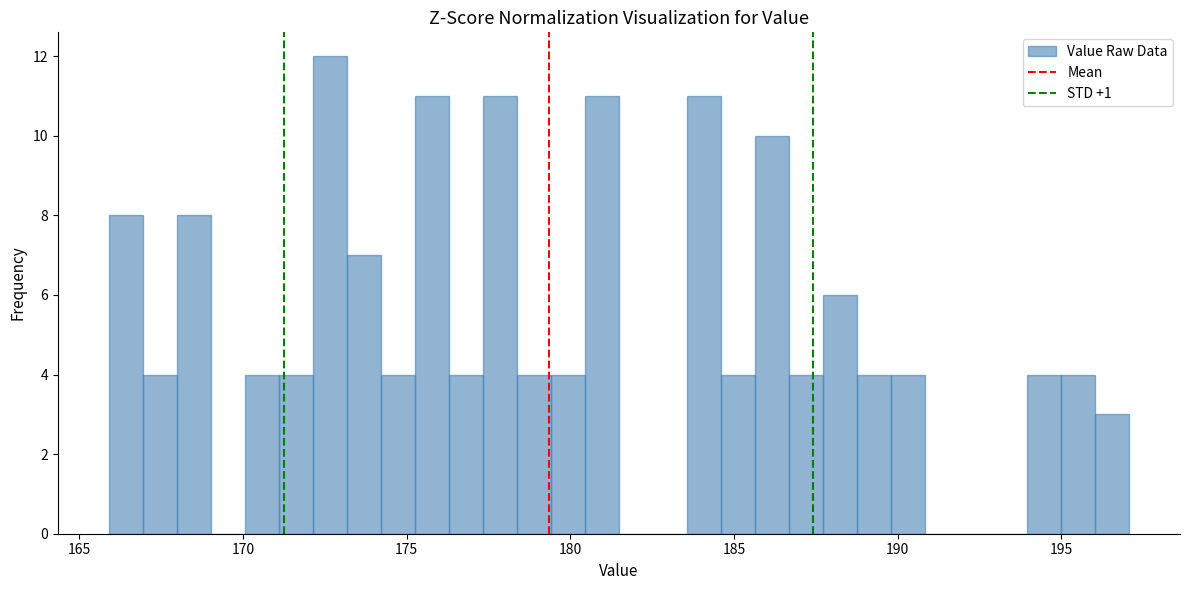

Read against the x-axis, roughly where is the centre of the tallest bar?

172.5